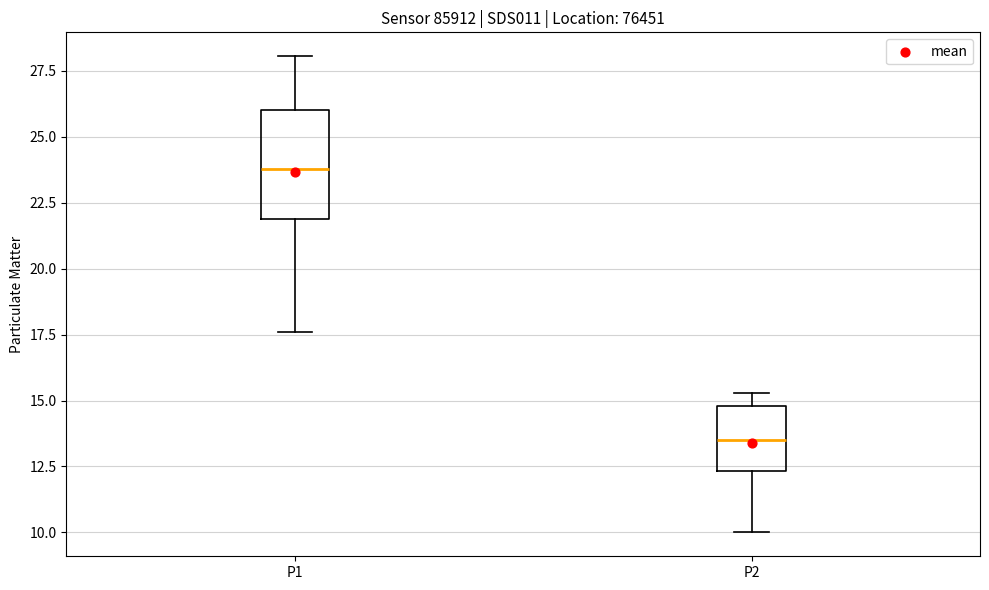

Reading left to right, transcribe this box plot: for each box, give where its median line is, the range the box spans, and where its two whiskers end, as read against the y-axis. The values are not printed on the chart, so give them approximately, as read against the axis.

P1: median 24.0, box 22.0 to 26.0, whiskers 17.5 to 28.0
P2: median 13.5, box 12.5 to 15.0, whiskers 10.0 to 15.5